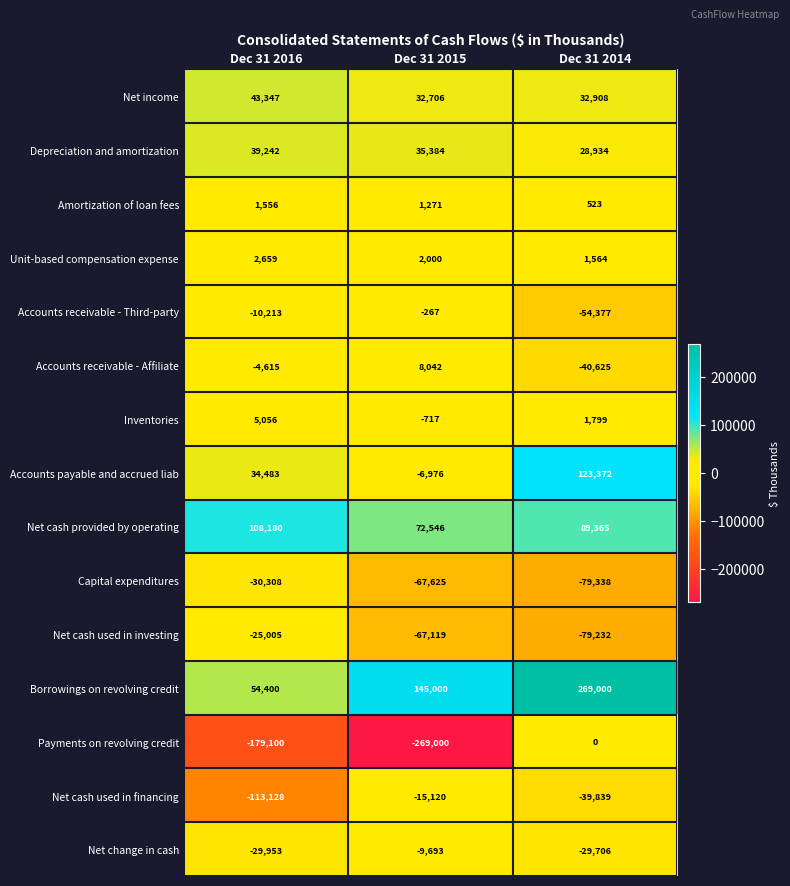

What is the difference between the Capital expenditures values at Dec 31 2015 and Dec 31 2014?

11713